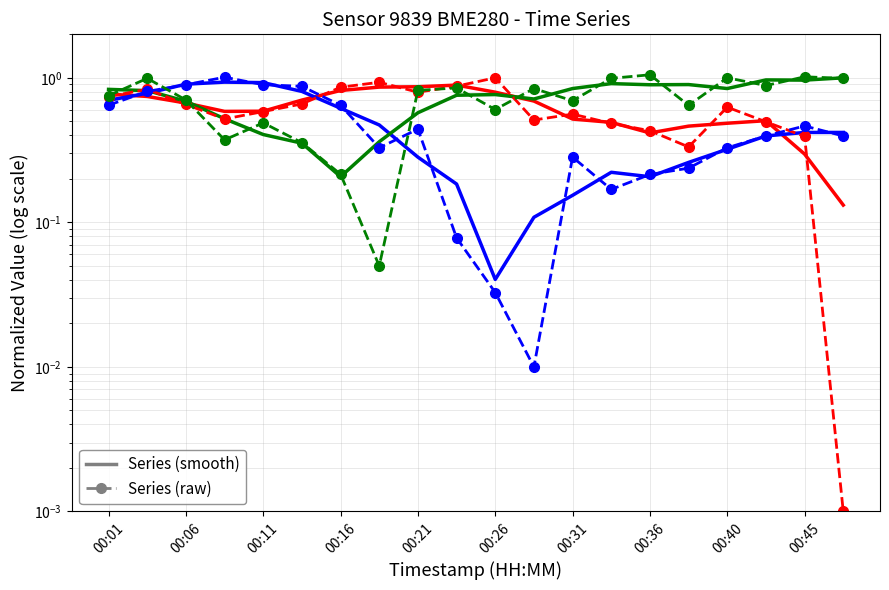

The pressure series shows 0.5 at 17. True or false?

True